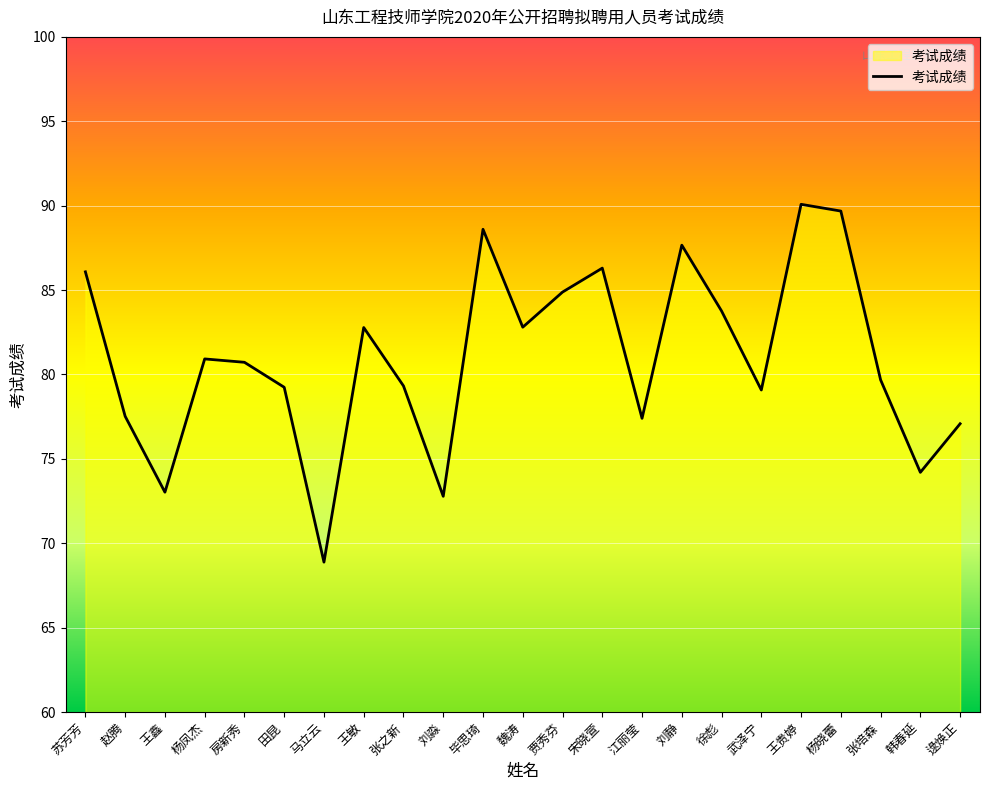

What is the difference between the maximum and minimum values?

21.2